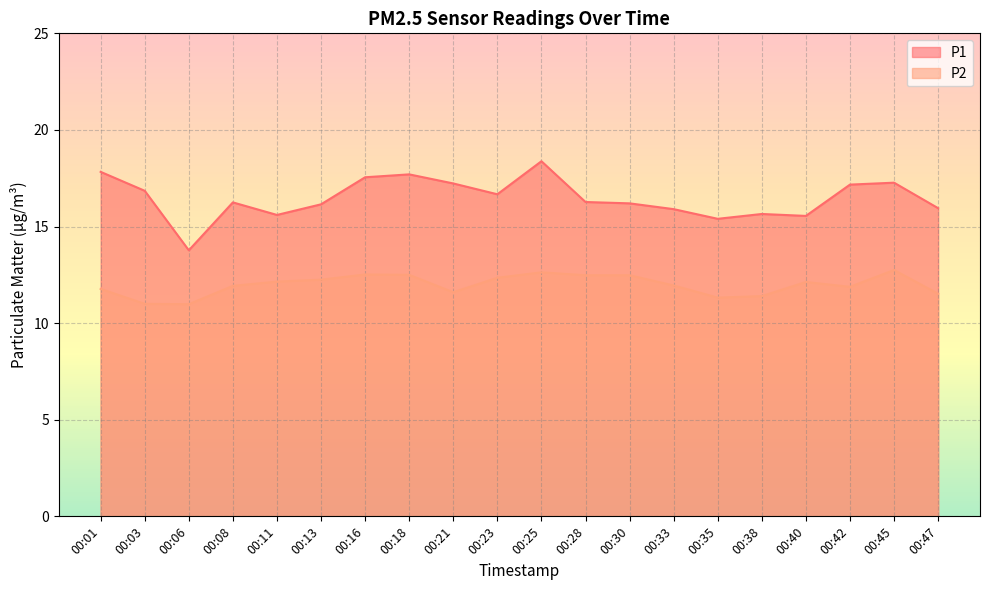

True or false: P1 has more than 1 interior local peaks.

True